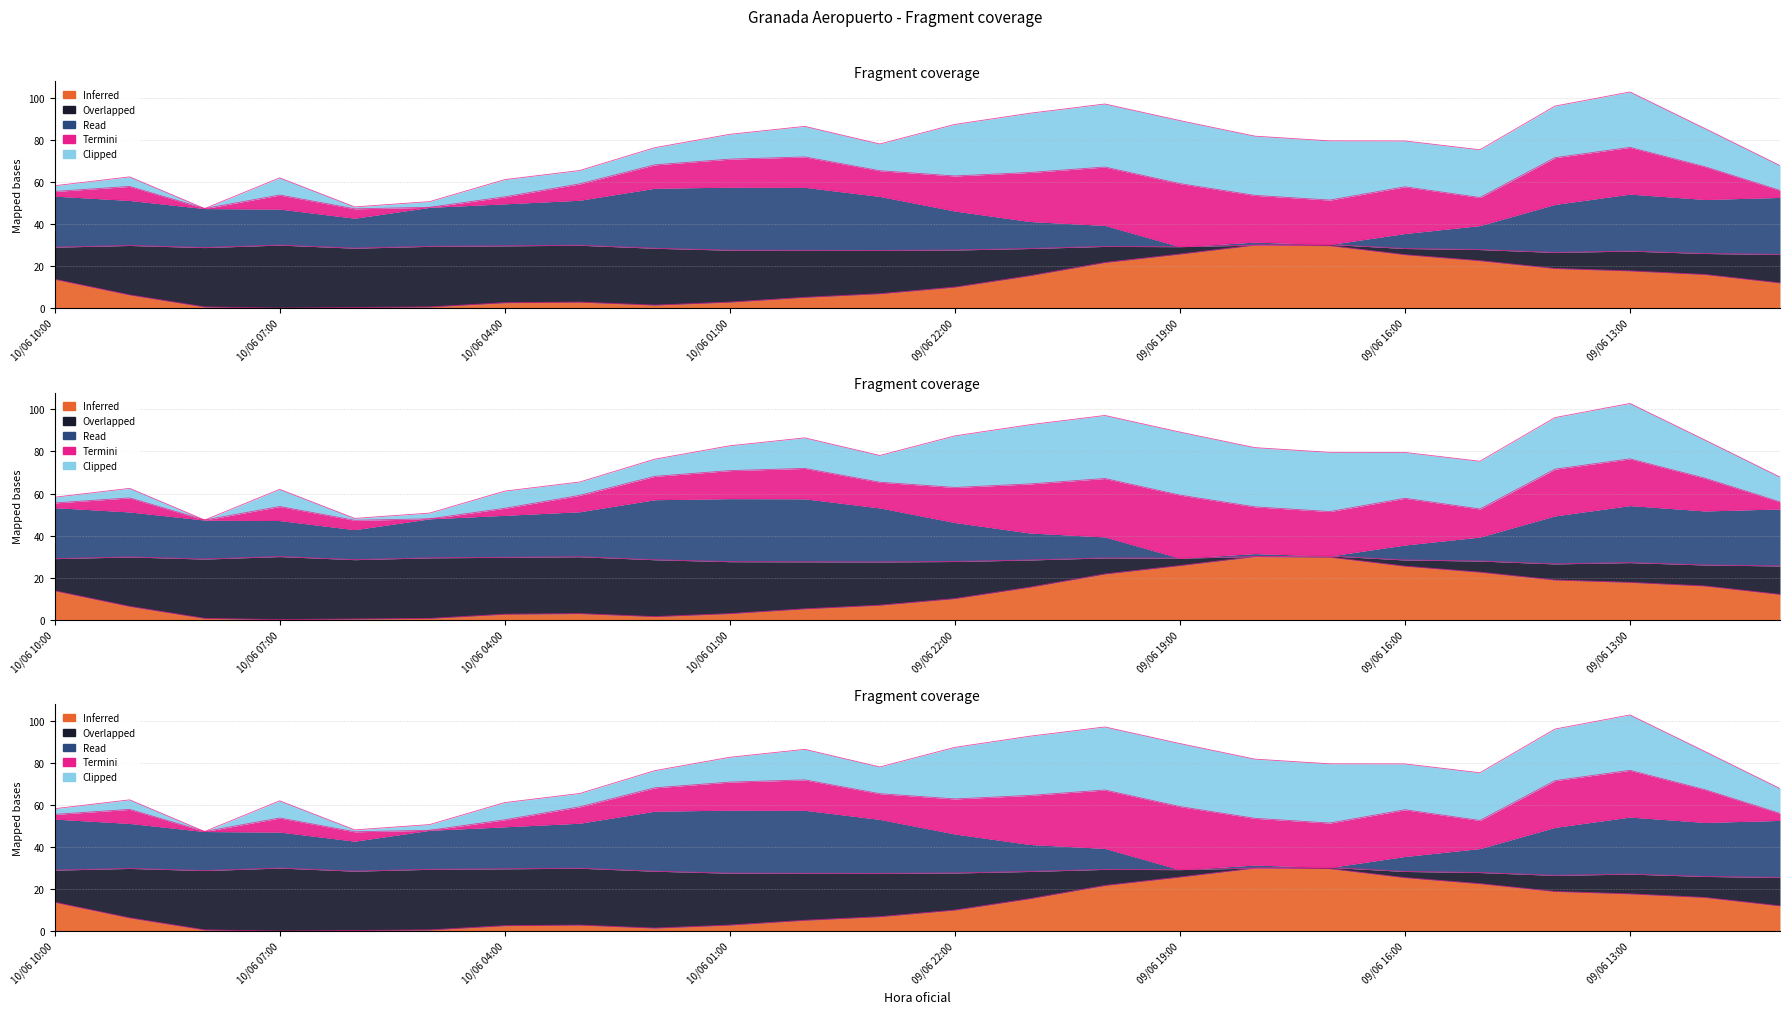

Between 10/06 06:00 and 09/06 18:00, which is larger?

09/06 18:00